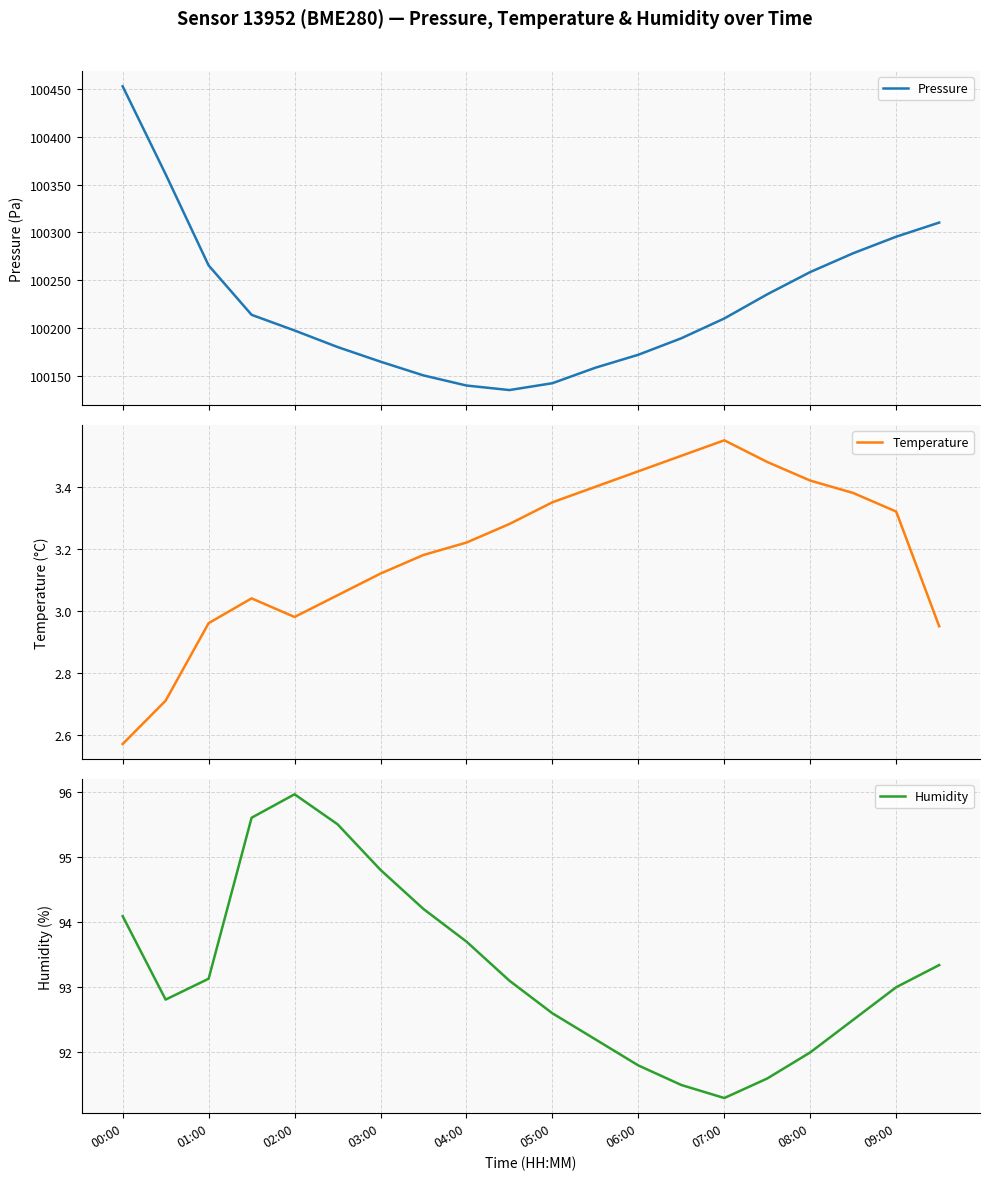

Which series has the largest total across all categories?

Pressure